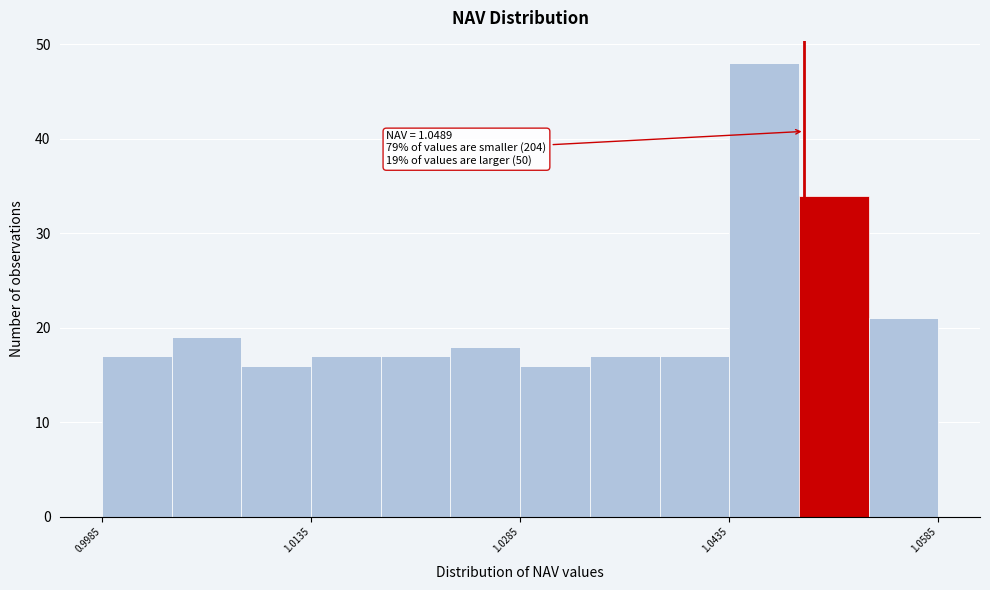

Read against the x-axis, roughly where is the centre of the tallest bar?

1.046